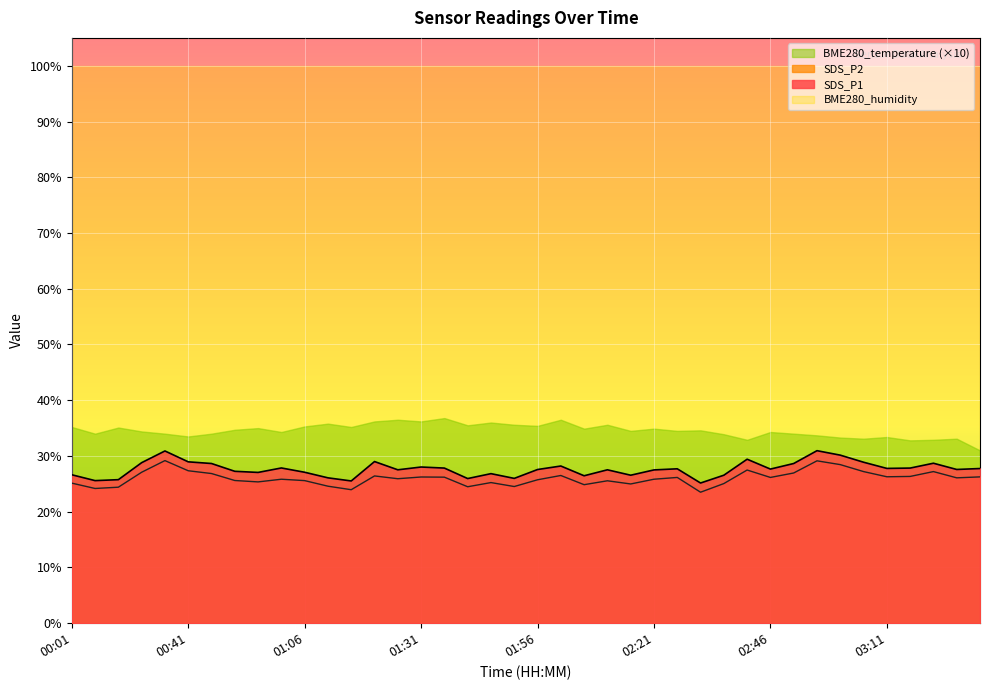

Read the SDS_P1 value at 02:36.

26.6